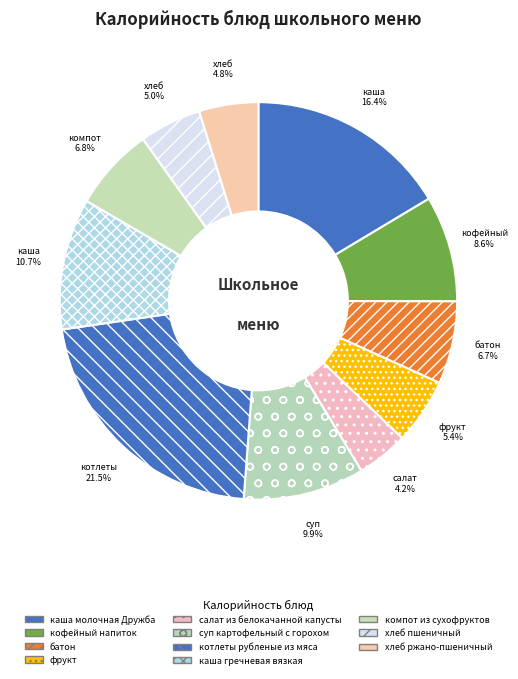

What percentage is the батон slice, to the nearest percent?

7%